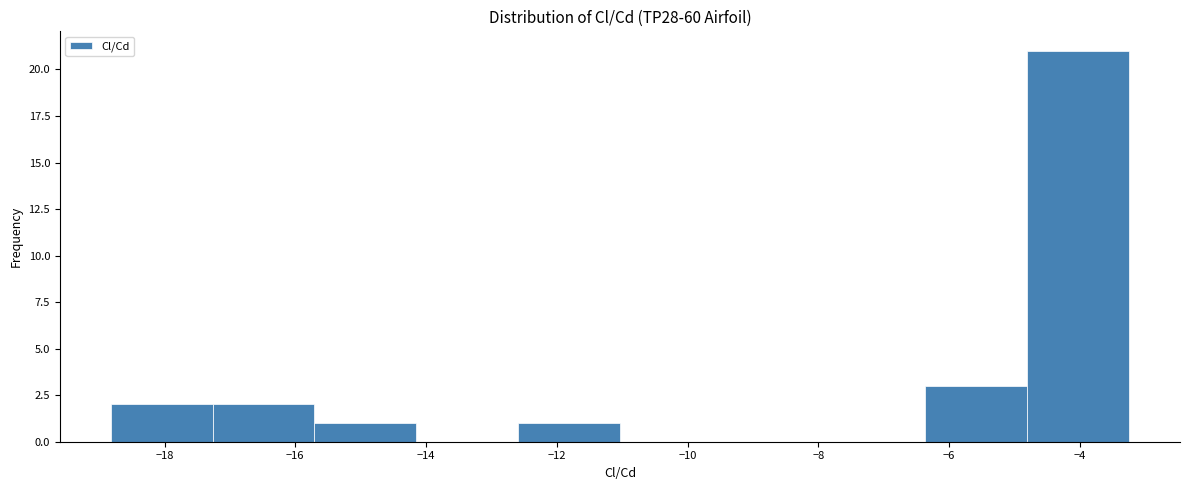

Reading left to right, transcribe this chart: for each bar, give the range it covers on the x-axis and its height. Neither the bar edges nor the heights are printed on the chart, so give them approximately, as read against the axes.

-18.8 to -17.2: 2
-17.2 to -15.8: 2
-15.8 to -14.2: 1
-14.2 to -12.6: 0
-12.6 to -11.0: 1
-11.0 to -9.4: 0
-9.4 to -8.0: 0
-8.0 to -6.4: 0
-6.4 to -4.8: 3
-4.8 to -3.2: 21